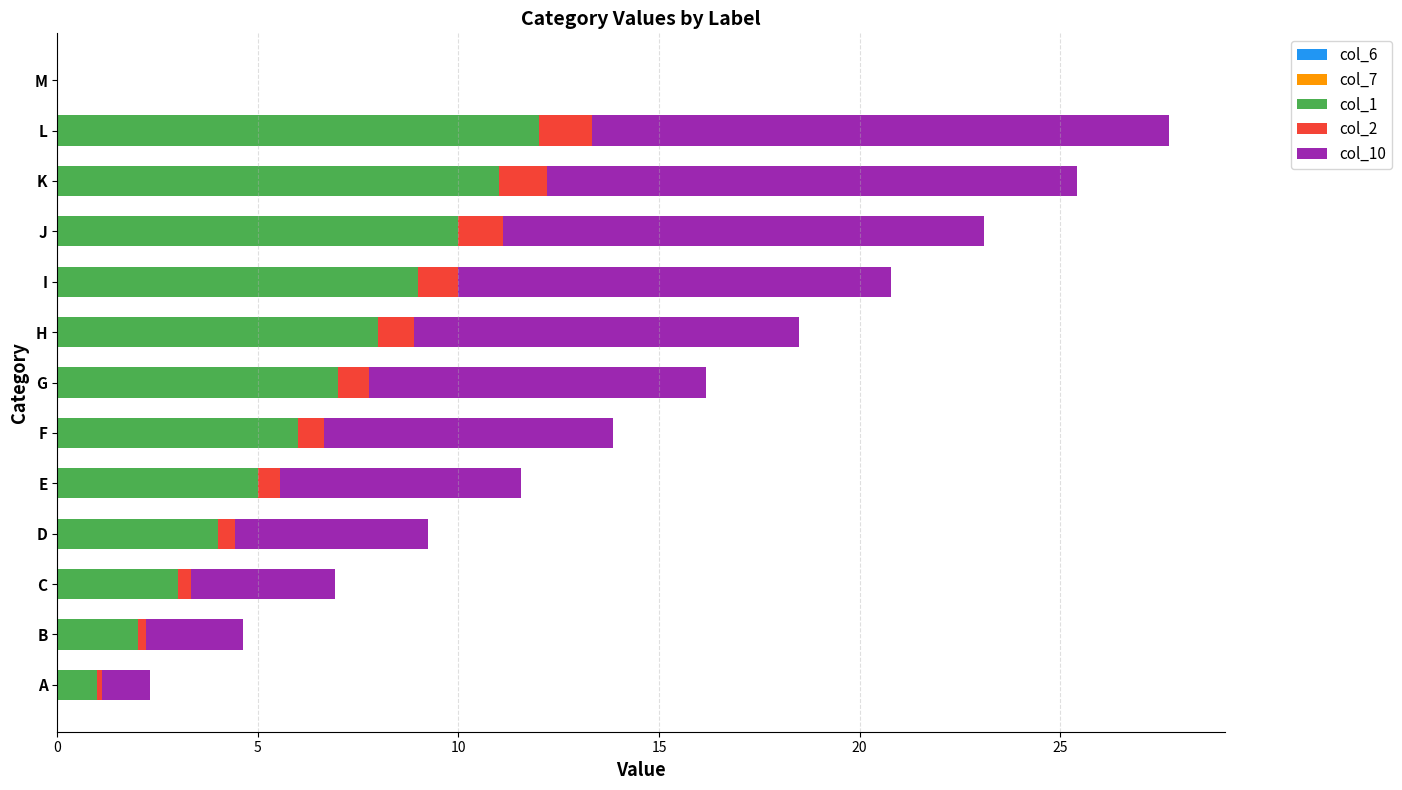

At which category is the sum across all series the highest?

L